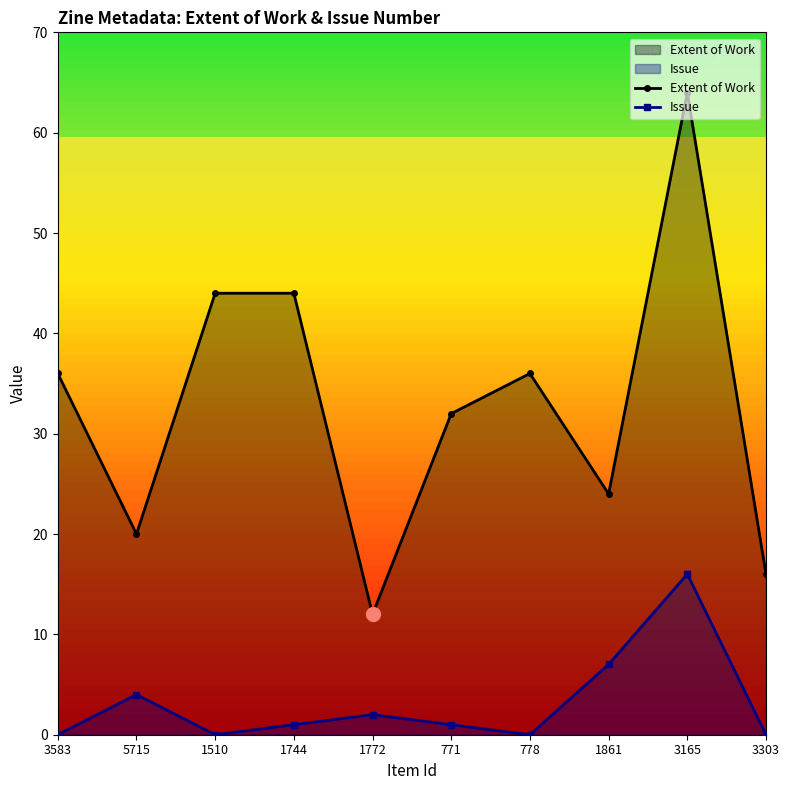

What is the greatest value displayed?

64